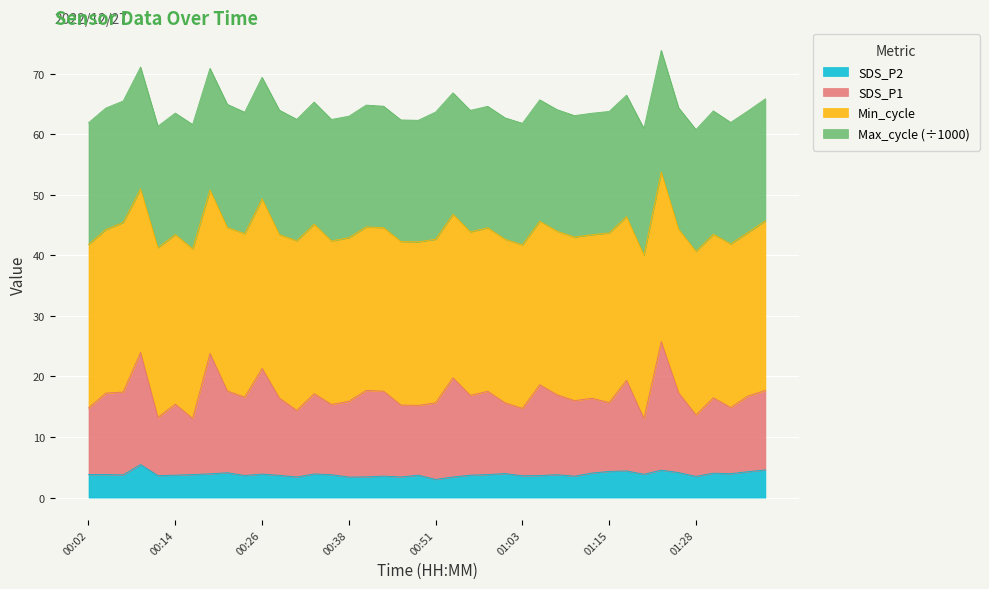

What is the maximum value for SDS_P2?

5.5